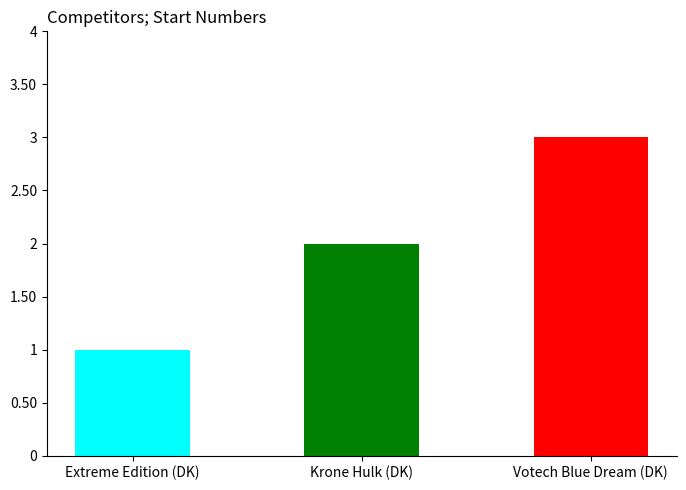

The chart shows a value of 1 at Extreme Edition (DK). True or false?

True